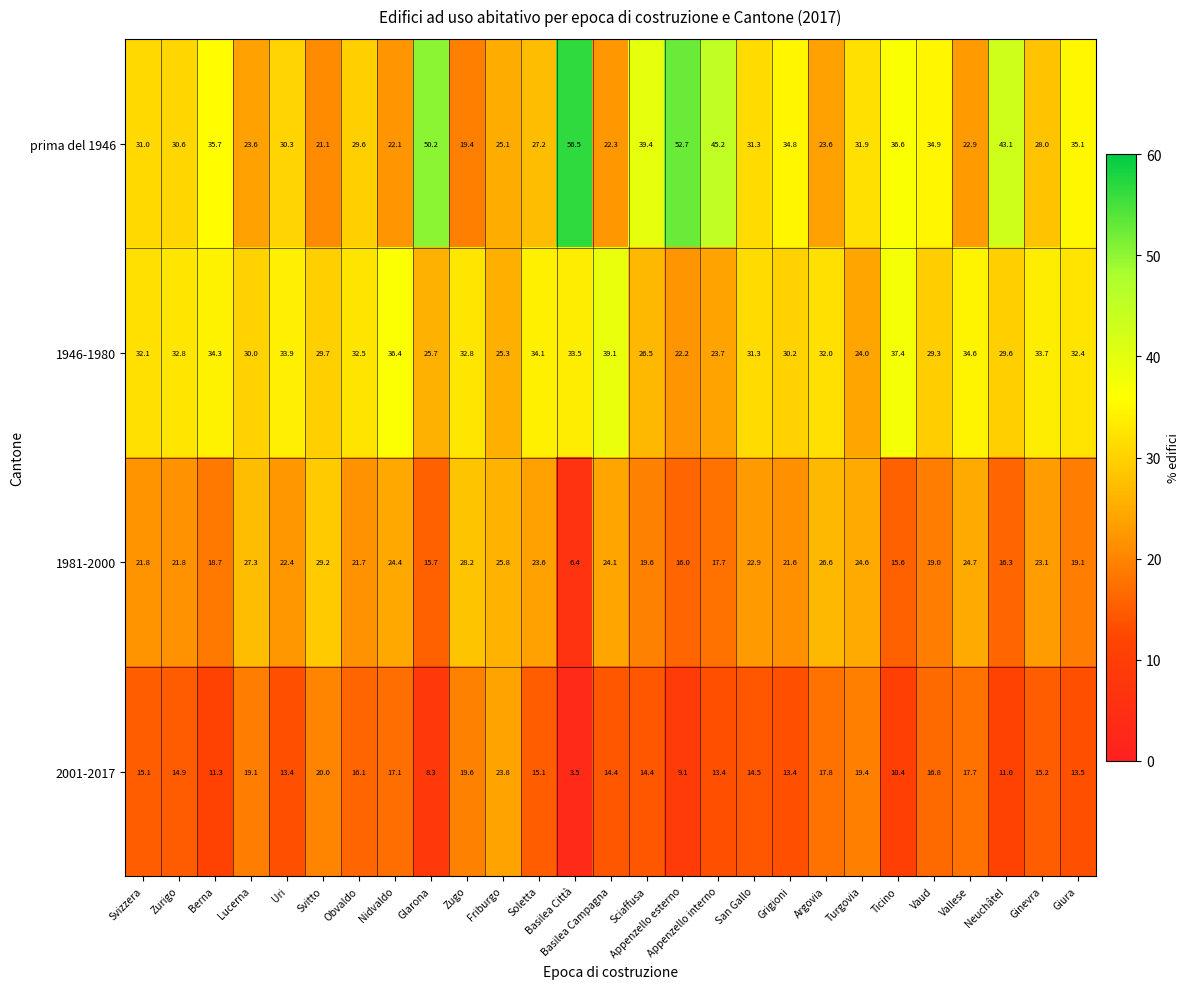

Which label corresponds to the smallest value in the chart?

Basilea Città